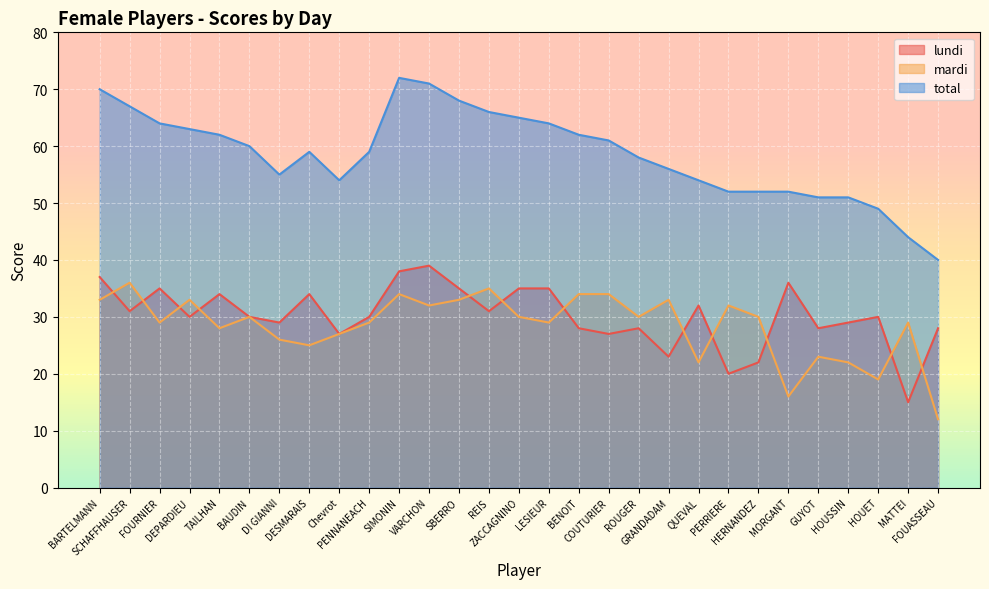

Rank the series by their maximum value, from highest to lowest.

total, lundi, mardi